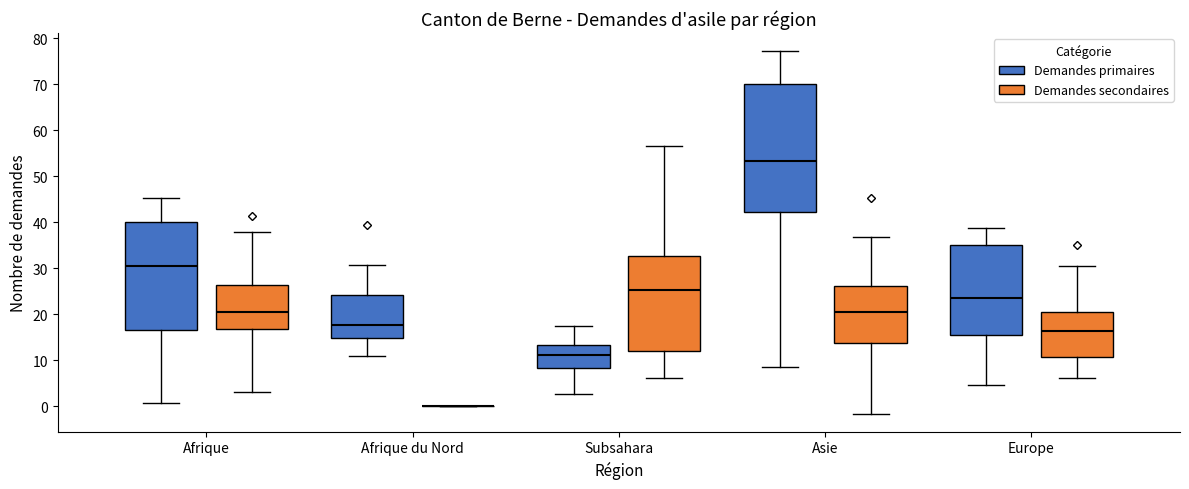

Where is the lower edge of the box for Asie (Demandes secondaires) on the y-axis? The values are not printed on the chart, so give them approximately, as read against the axis.

14